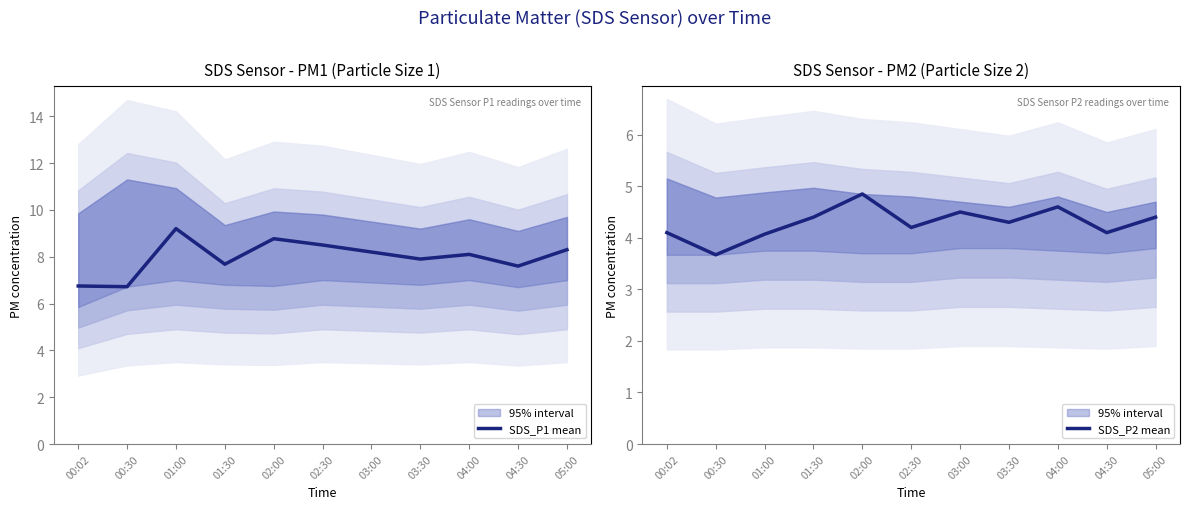

Reading left to right, extract all data points from this chart.

SDS_P1 mean: 00:02=6.8	00:30=6.7	01:00=9.2	01:30=7.7	02:00=8.8	02:30=8.5	03:00=8.2	03:30=7.9	04:00=8.1	04:30=7.6	05:00=8.3
SDS_P2 mean: 00:02=4.1	00:30=3.7	01:00=4.1	01:30=4.4	02:00=4.8	02:30=4.2	03:00=4.5	03:30=4.3	04:00=4.6	04:30=4.1	05:00=4.4